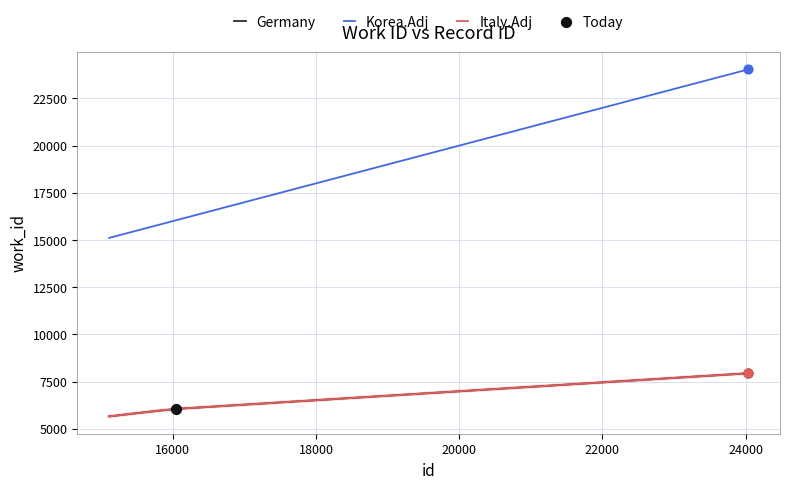

Is this an area chart (filled region under the line)?

No